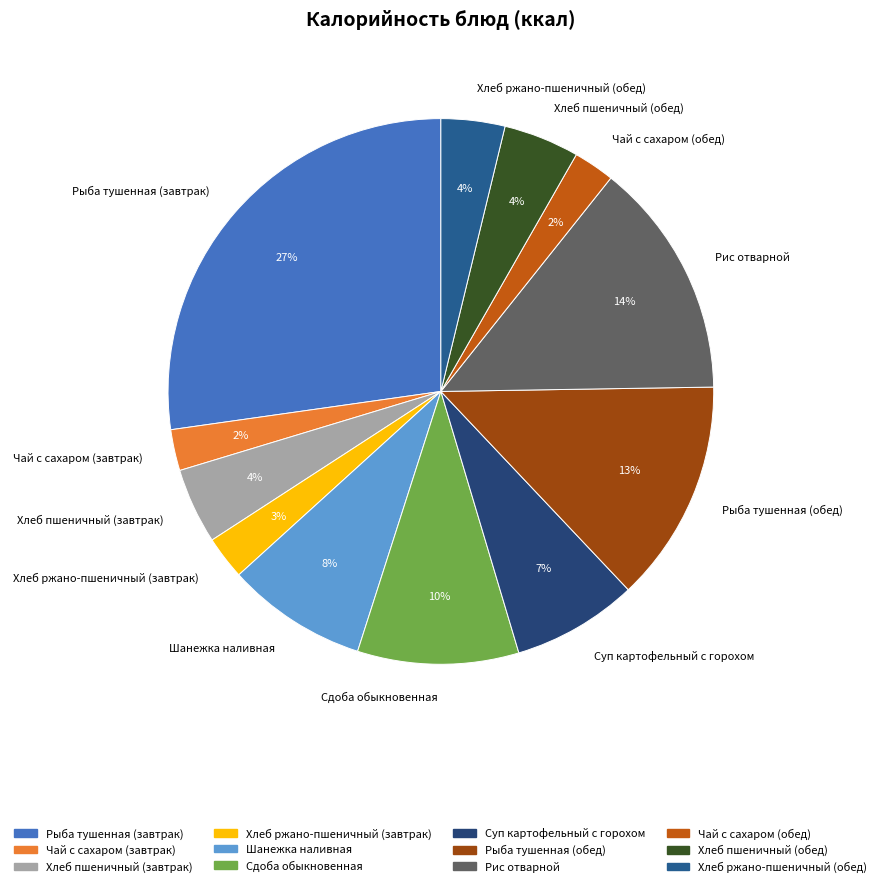

Between Хлеб пшеничный (завтрак) and Чай с сахаром (завтрак), which is larger?

Хлеб пшеничный (завтрак)